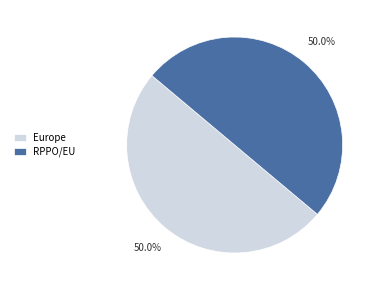

Approximately how many times larger is the value at RPPO/EU compared to Europe?

1.0